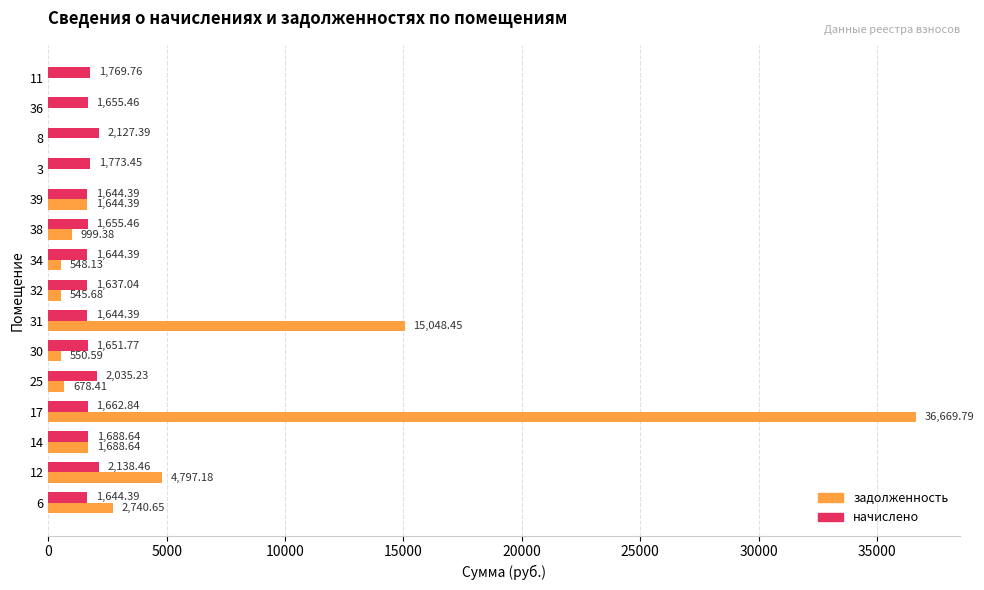

What is the total value across all series at 30?

2202.4